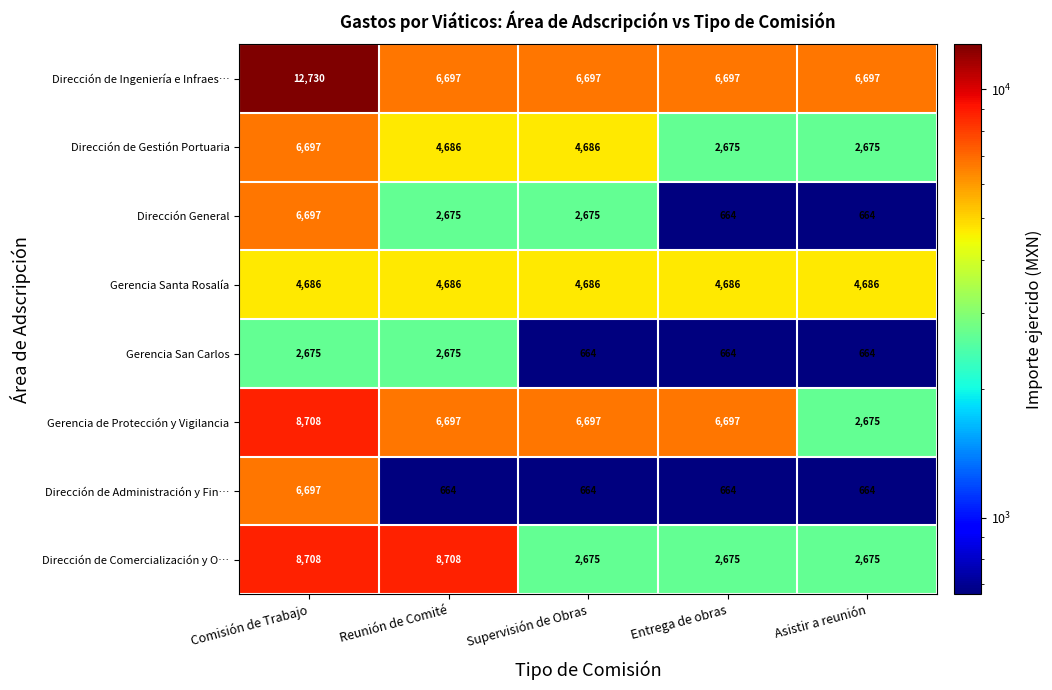

Count the number of categories in the chart.

5